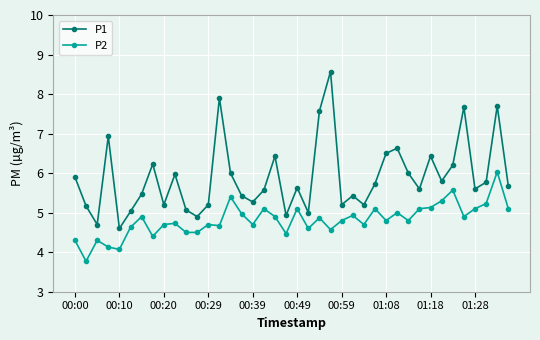

List the series in order of their peak value, lowest first.

P2, P1